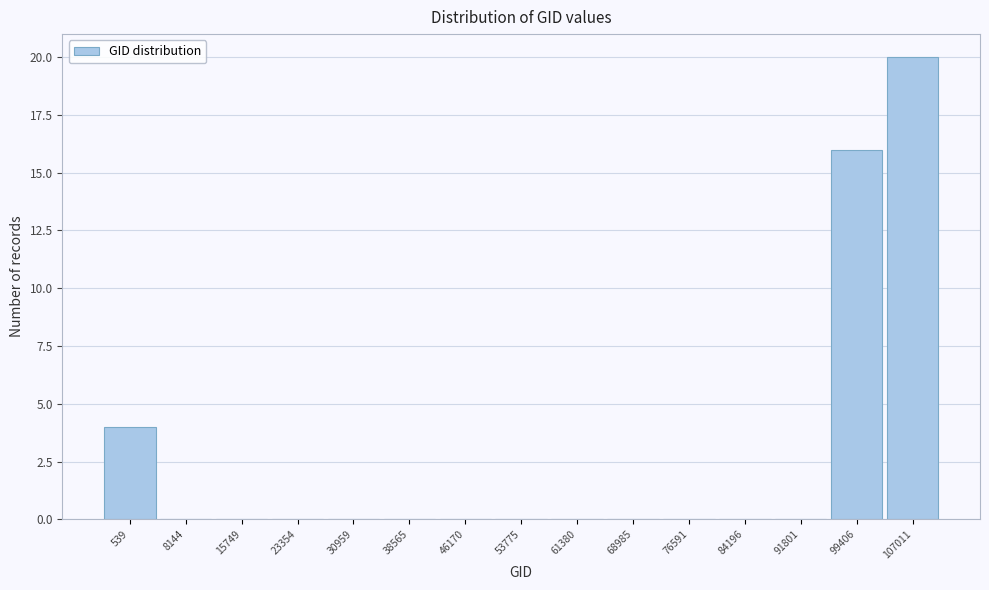

Reading left to right, extract all data points from this chart.

539=4	8144=0	15749=0	23354=0	30959=0	38565=0	46170=0	53775=0	61380=0	68985=0	76591=0	84196=0	91801=0	99406=16	107011=20